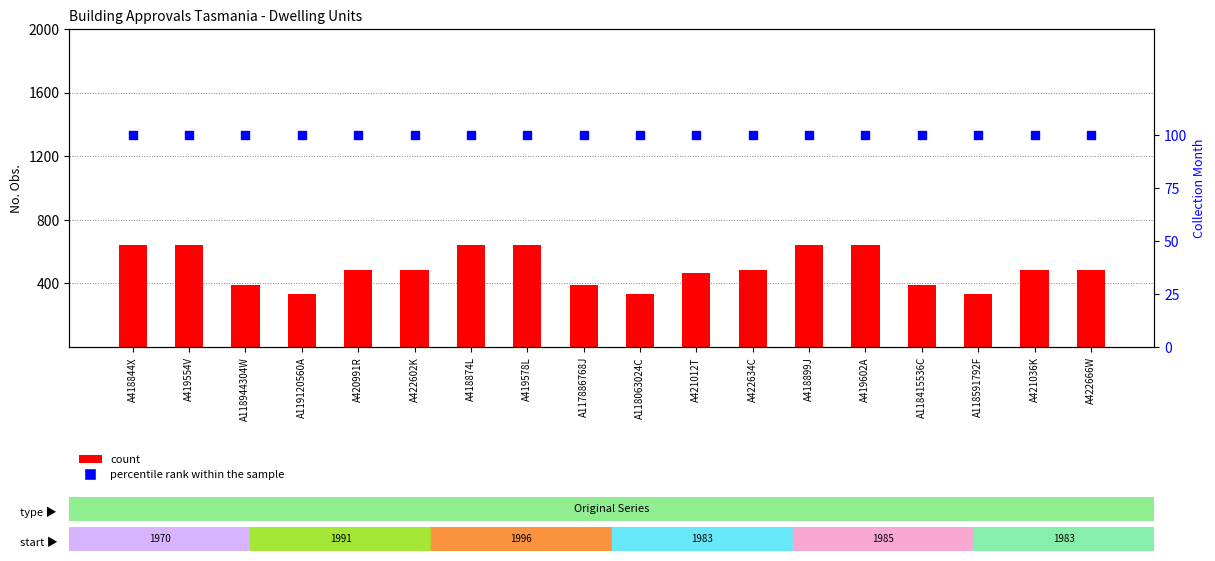

At which category is the sum across all series the highest?

A418844X